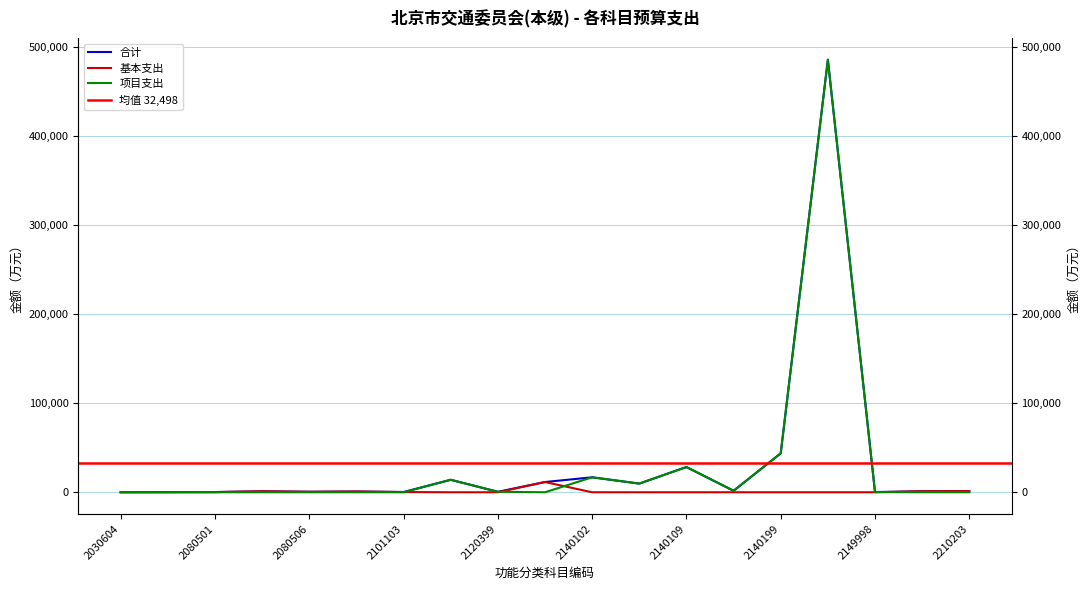

At which category is the sum across all series the highest?

2149901